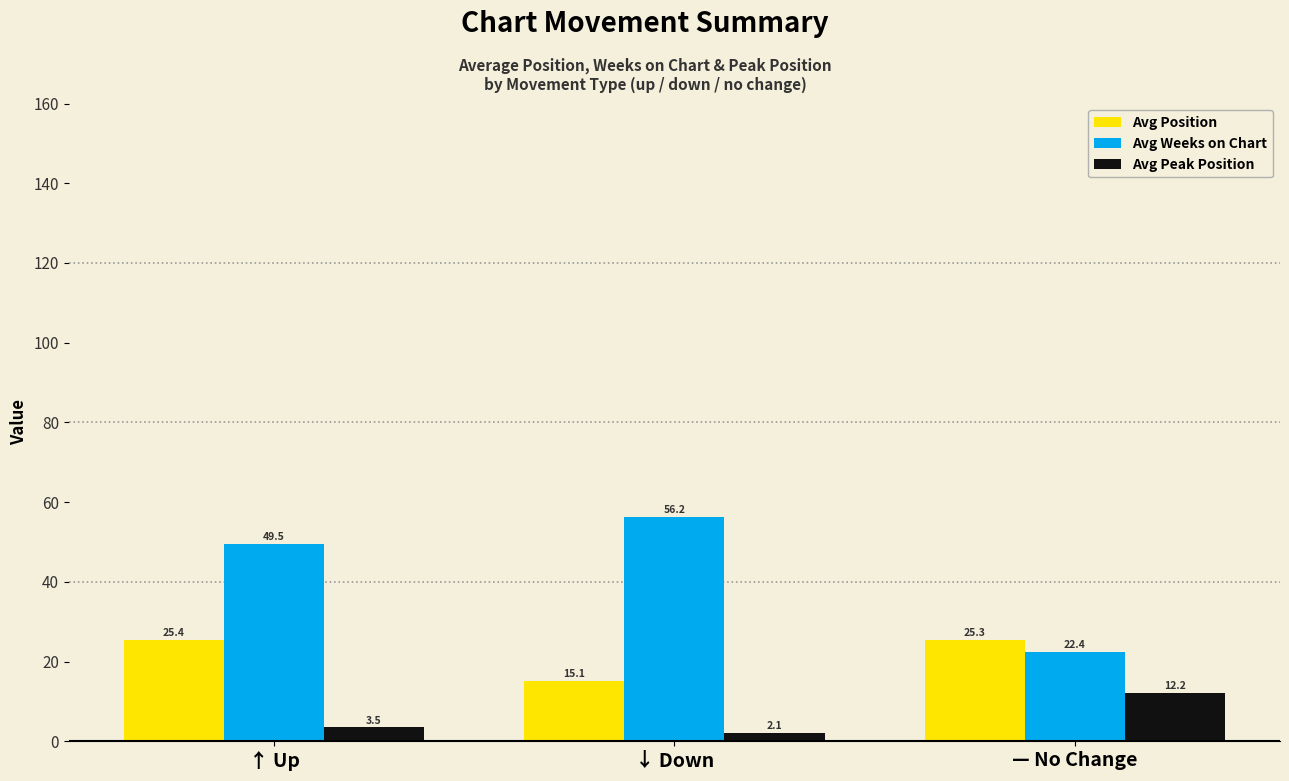

What is the difference between the highest and lowest values at — No Change?

13.2